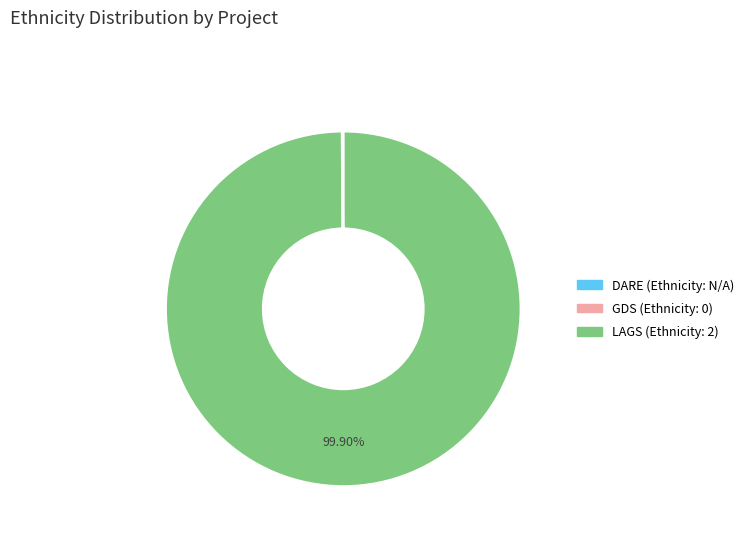

Is there a majority slice in this chart?

Yes